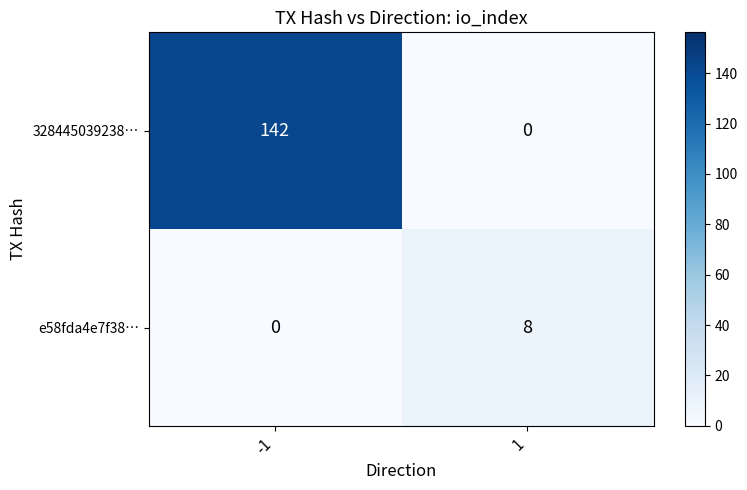

What is the difference between the highest and lowest values at 1?

8